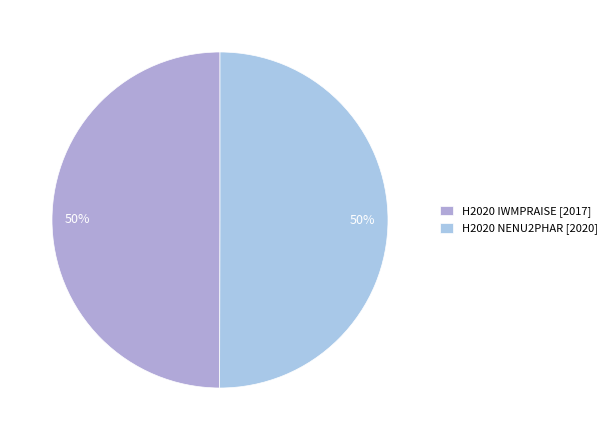

What percentage is the H2020 NENU2PHAR slice, to the nearest percent?

50%